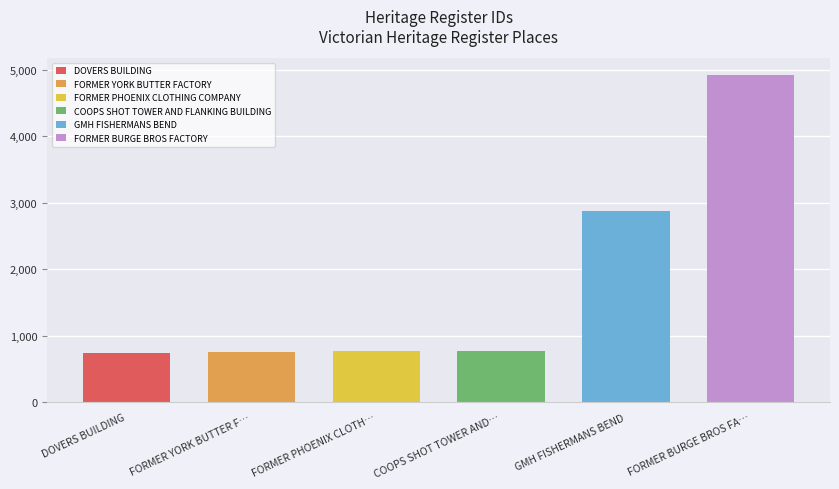

Does the chart contain any negative values?

No